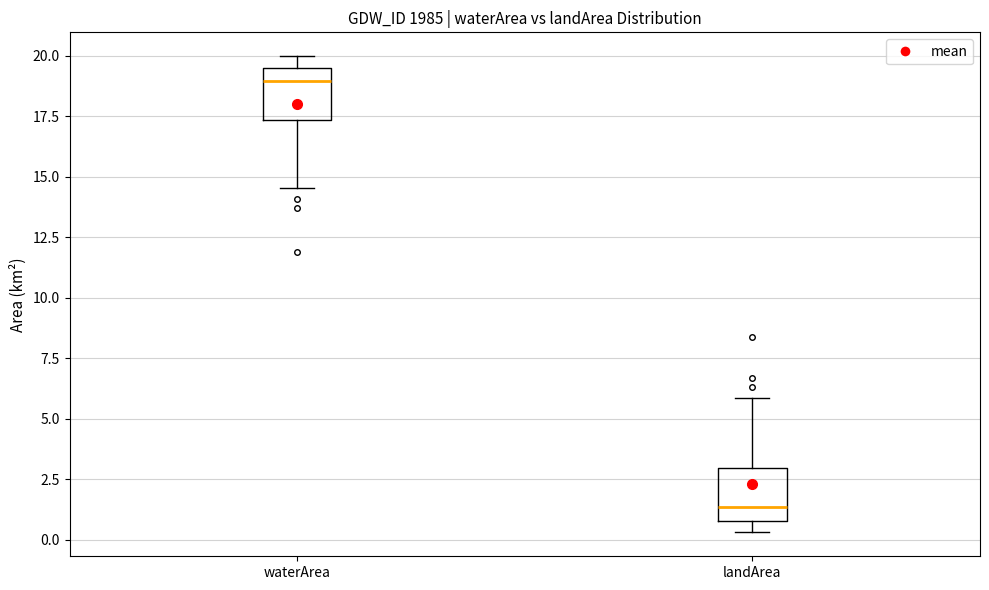

Reading left to right, transcribe this box plot: for each box, give where its median line is, the range the box spans, and where its two whiskers end, as read against the y-axis. The values are not printed on the chart, so give them approximately, as read against the axis.

waterArea: median 19.0, box 17.5 to 19.5, whiskers 14.5 to 20.0
landArea: median 1.5, box 1.0 to 3.0, whiskers 0.5 to 6.0